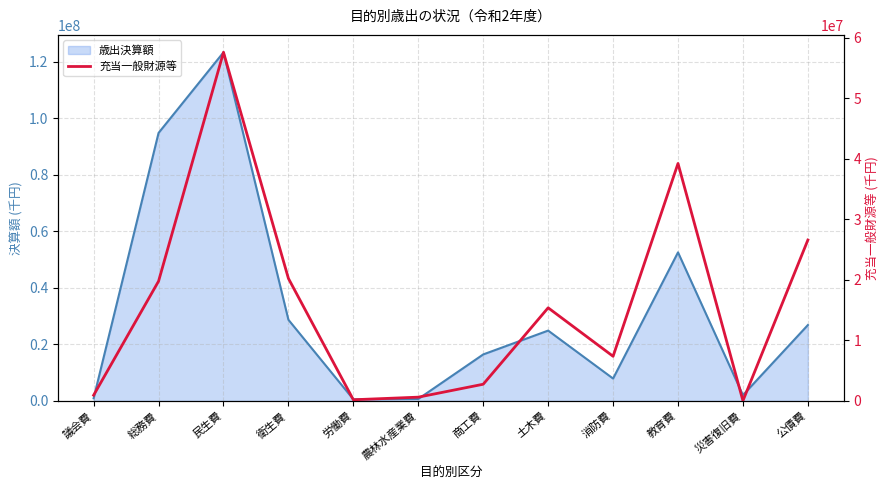

True or false: the data shows 7378540 at 消防費.

True